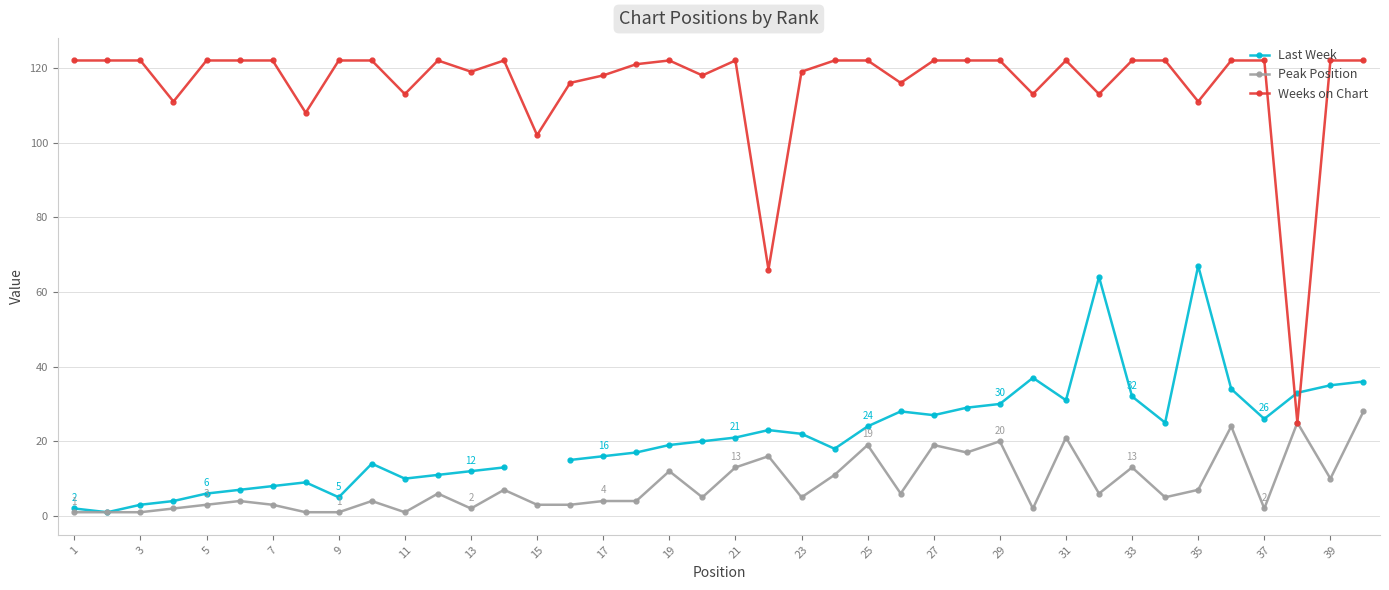

True or false: Weeks on Chart and Peak Position intersect in this chart.

False